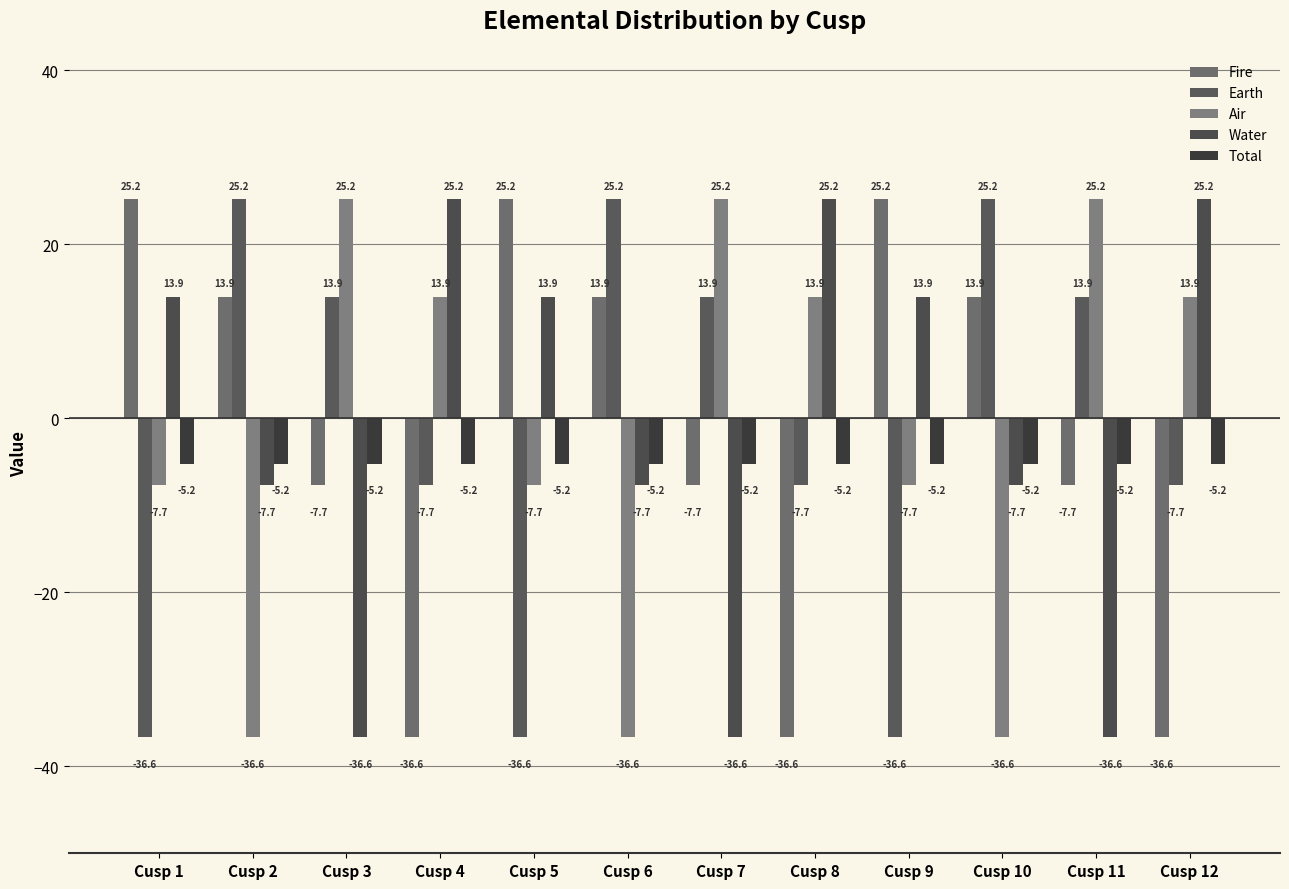

What is the value of the Fire bar at the 5th from the left?

25.2